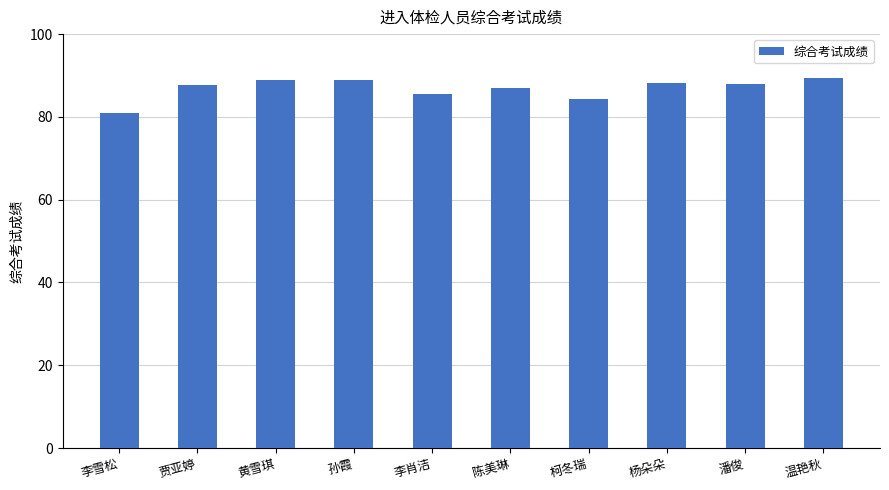

What is the sum of the values at 黄雪琪 and 温艳秋?

178.3